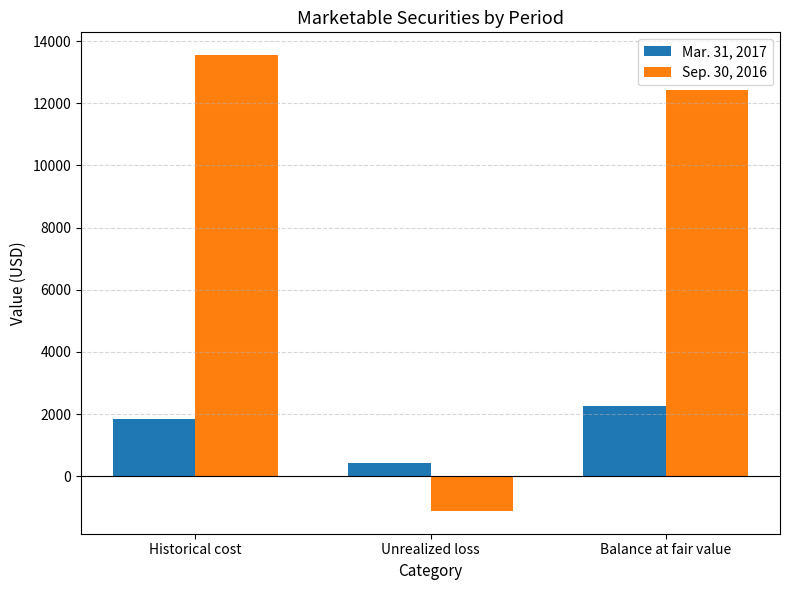

What is the difference between the maximum and minimum values in the Sep. 30, 2016 series?

14666